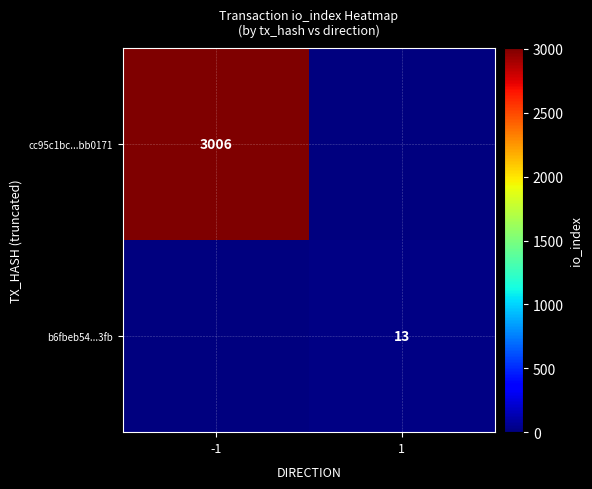

The b6fbeb54...3fb series shows 4 at 1. True or false?

False